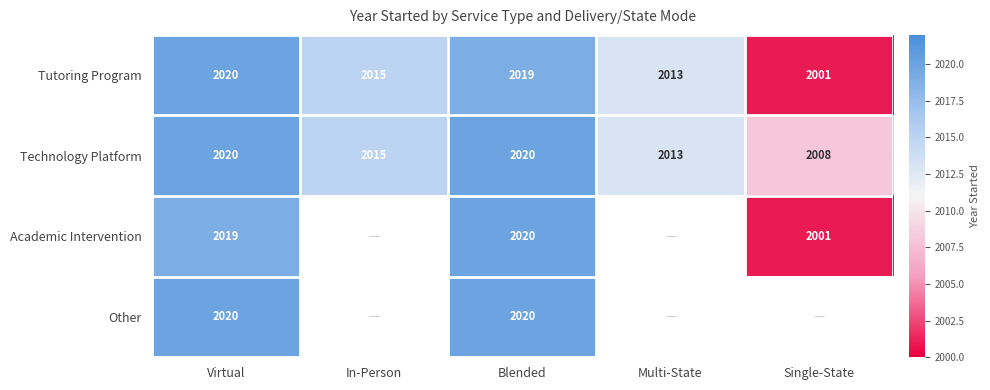

What is the sum of the Technology Platform values at In-Person and Virtual?

4035